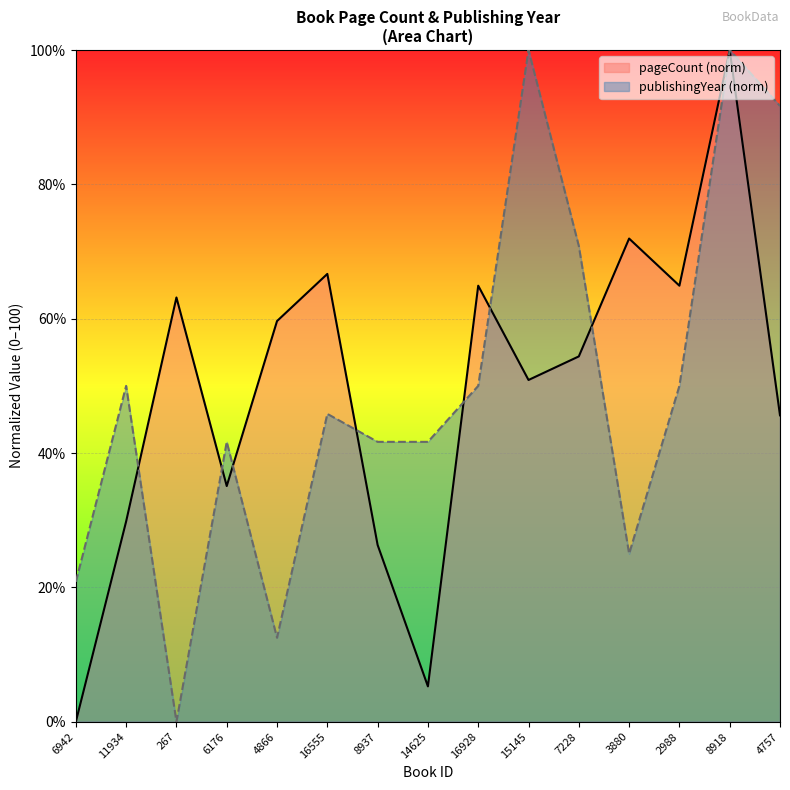

What is the sum of the pageCount values at 15145 and 3880?

122.8